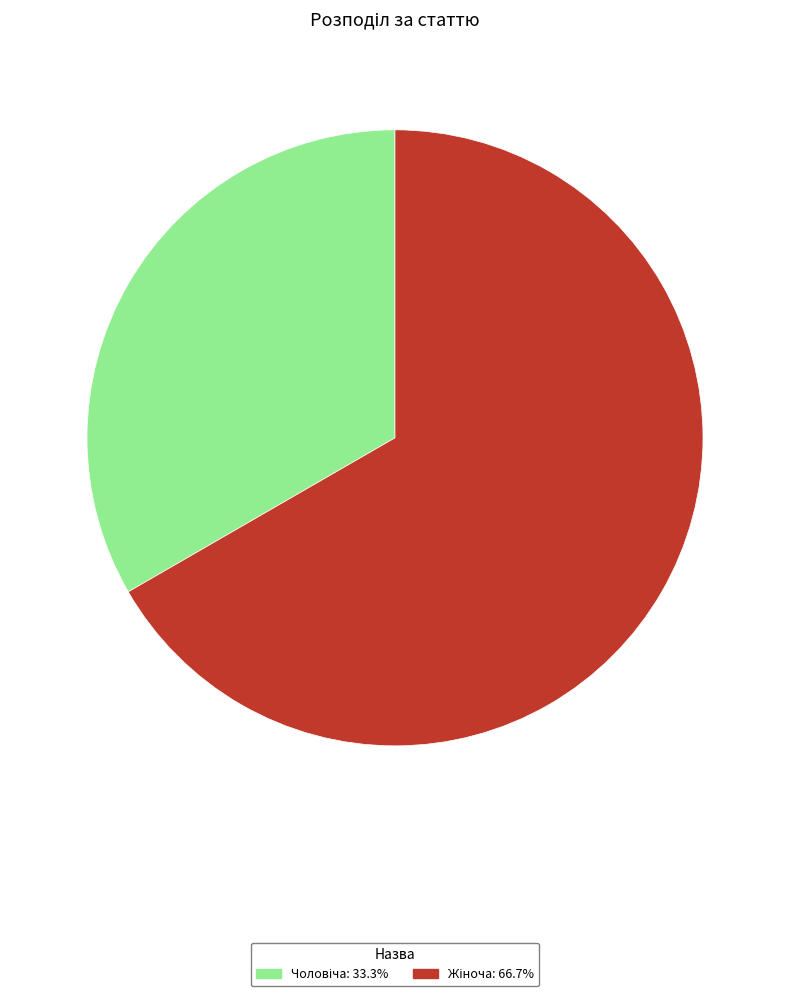

How many slices are in this pie chart?

2